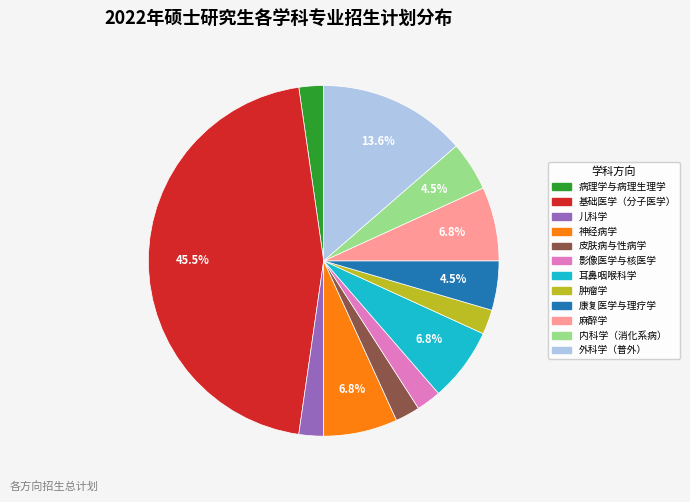

Approximately how many times larger is the value at 皮肤病与性病学 compared to 康复医学与理疗学?

0.5